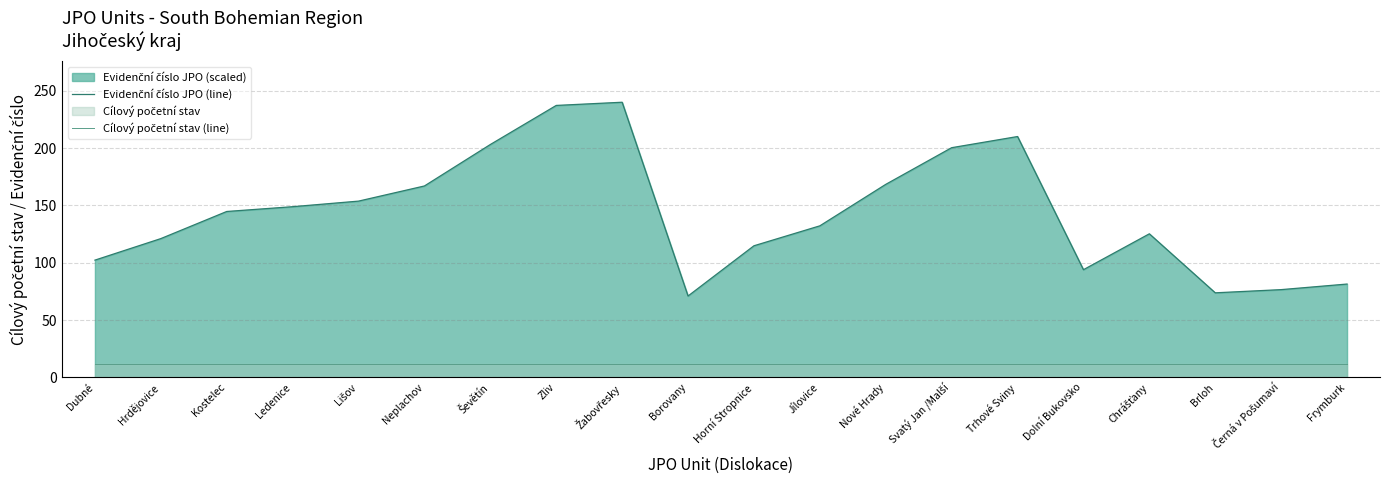

Rank the categories by Evidenční číslo JPO (line) value from lowest to highest.

Borovany, Brloh, Černá v Pošumaví, Frymburk, Dolní Bukovsko, Dubné, Horní Stropnice, Hrdějovice, Chrášťany, Jílovice, Kostelec, Ledenice, Lišov, Neplachov, Nové Hrady, Svatý Jan /Malší, Ševětín, Trhové Sviny, Zliv, Žabovřesky